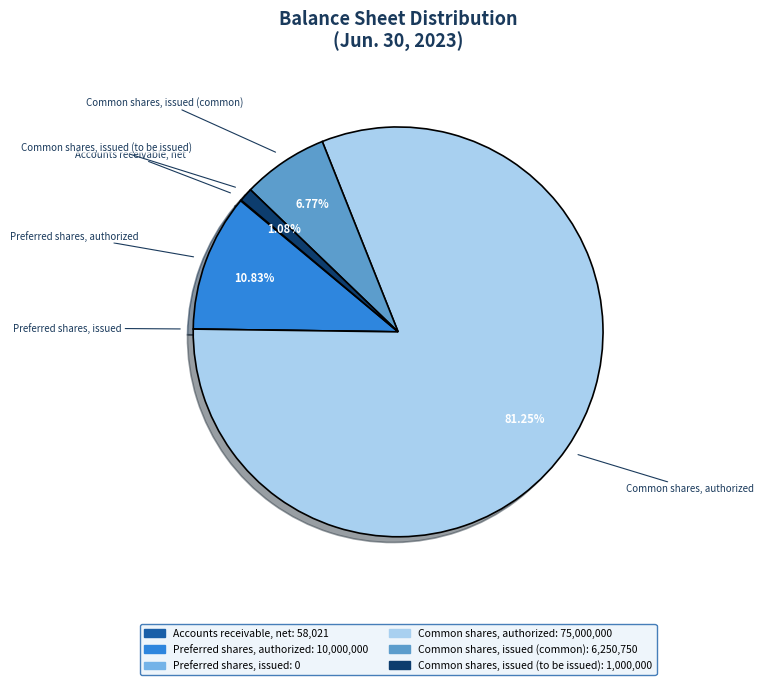

Is it true that Common shares, issued (to be issued) is 1% of the pie?

True